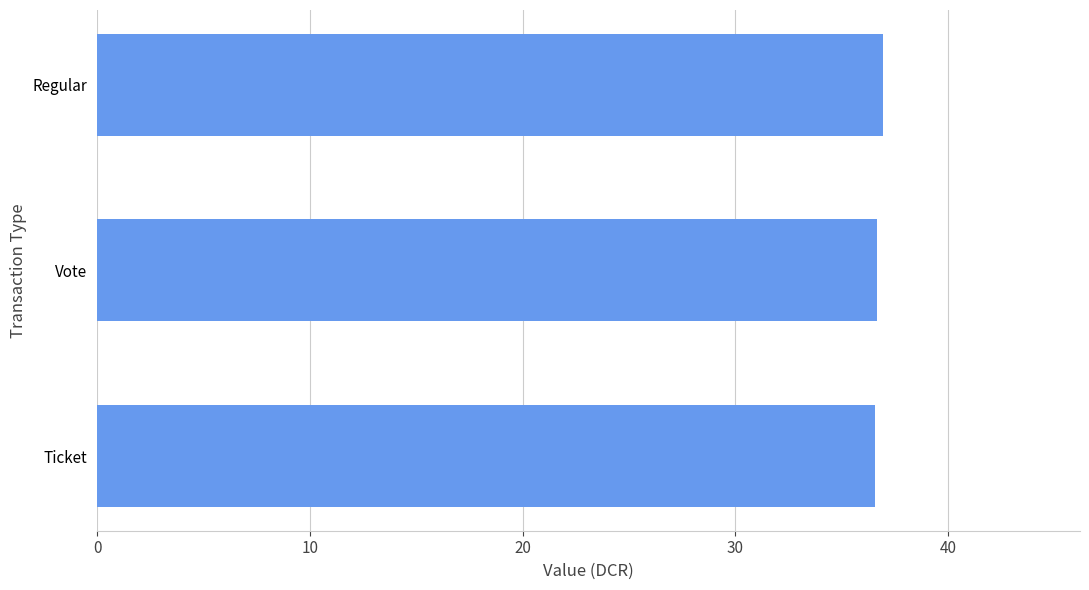

True or false: the data shows 11.9 at Regular.

False